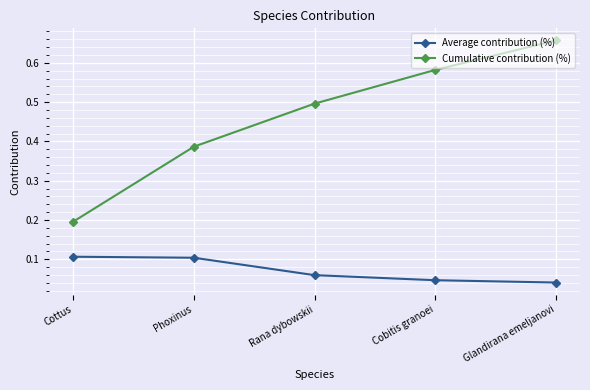

True or false: Cumulative contribution (%) and Average contribution (%) cross at least once.

False